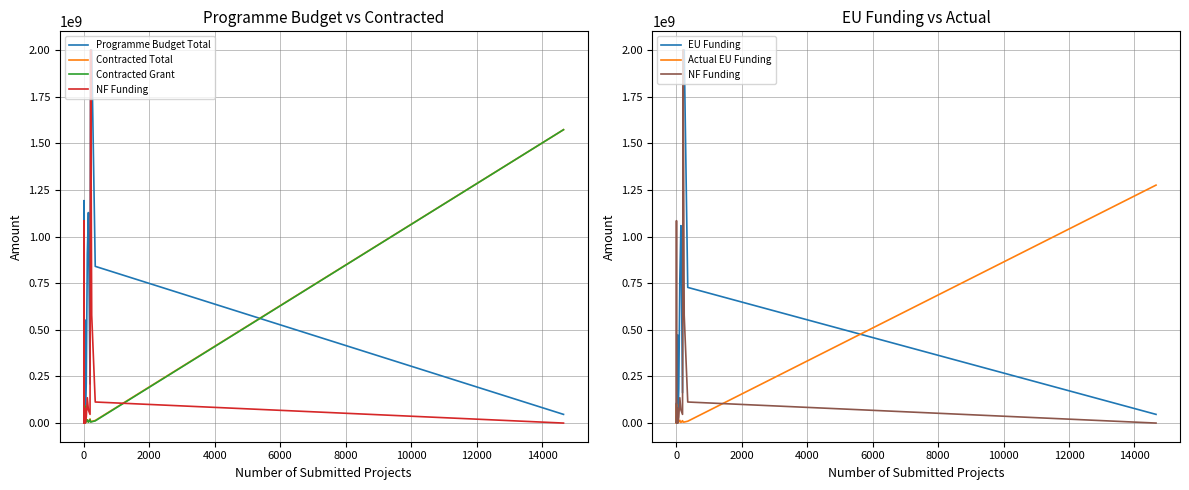

List the series in order of their peak value, lowest first.

Actual EU Funding, Contracted Grant, Contracted Total, Programme Budget Total, NF Funding, EU Funding